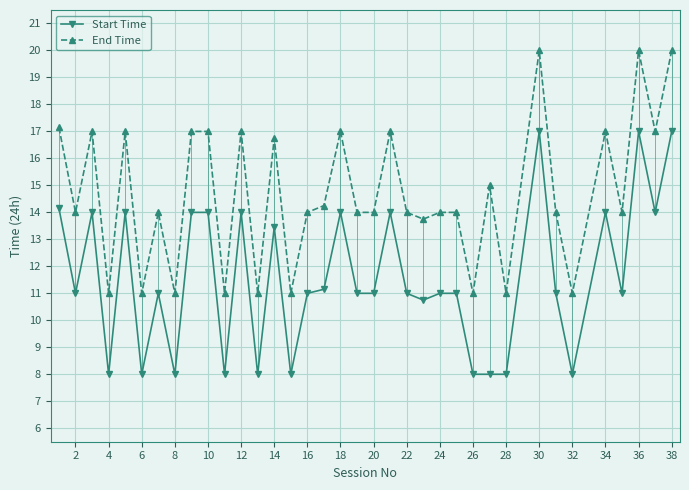

What is the value of the End Time point at the 36th from the left?

20.0